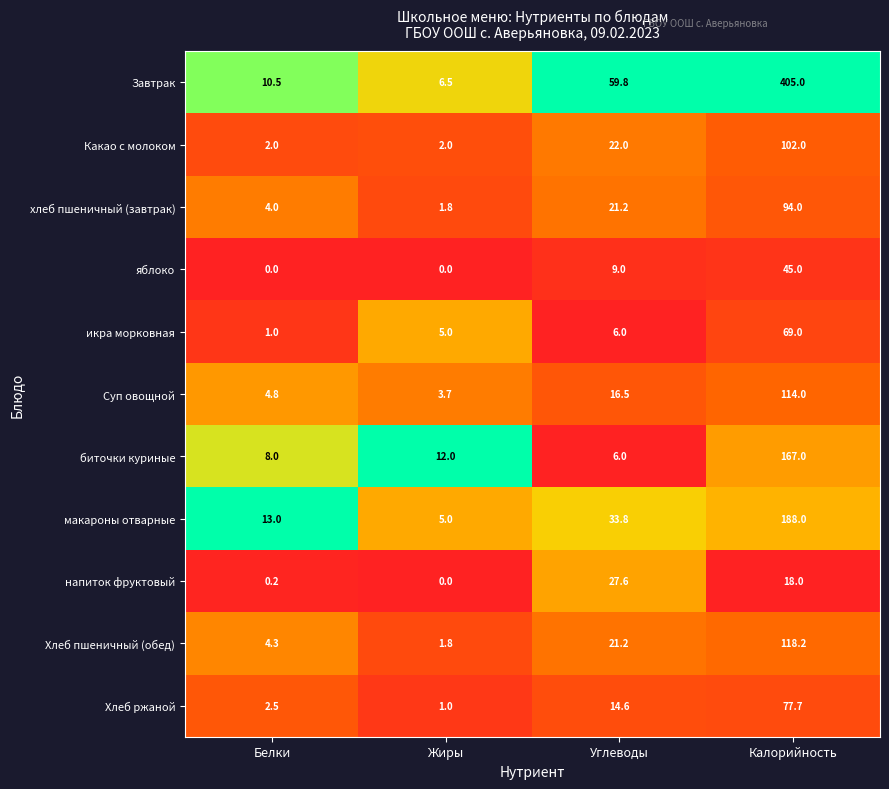

At which category does the chart reach its peak across all series?

Калорийность